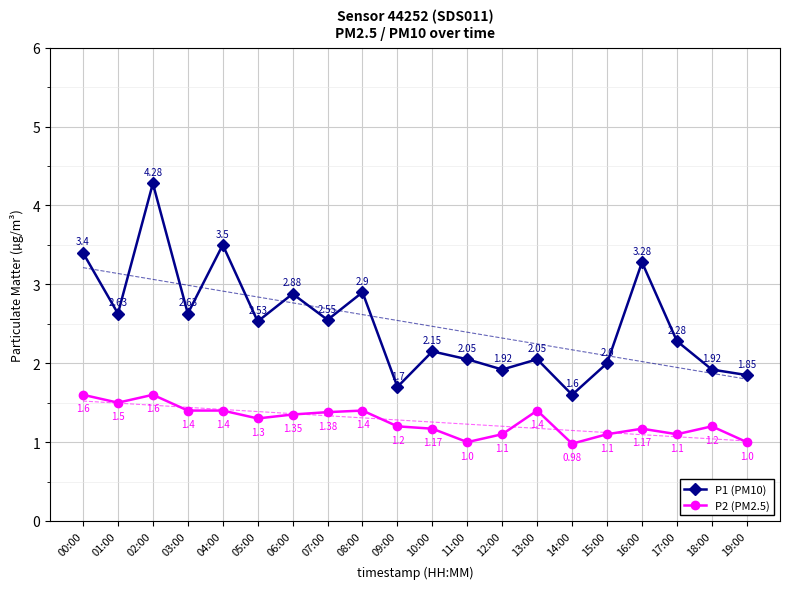

How many interior local valleys does the P2 (PM2.5) series have?

5